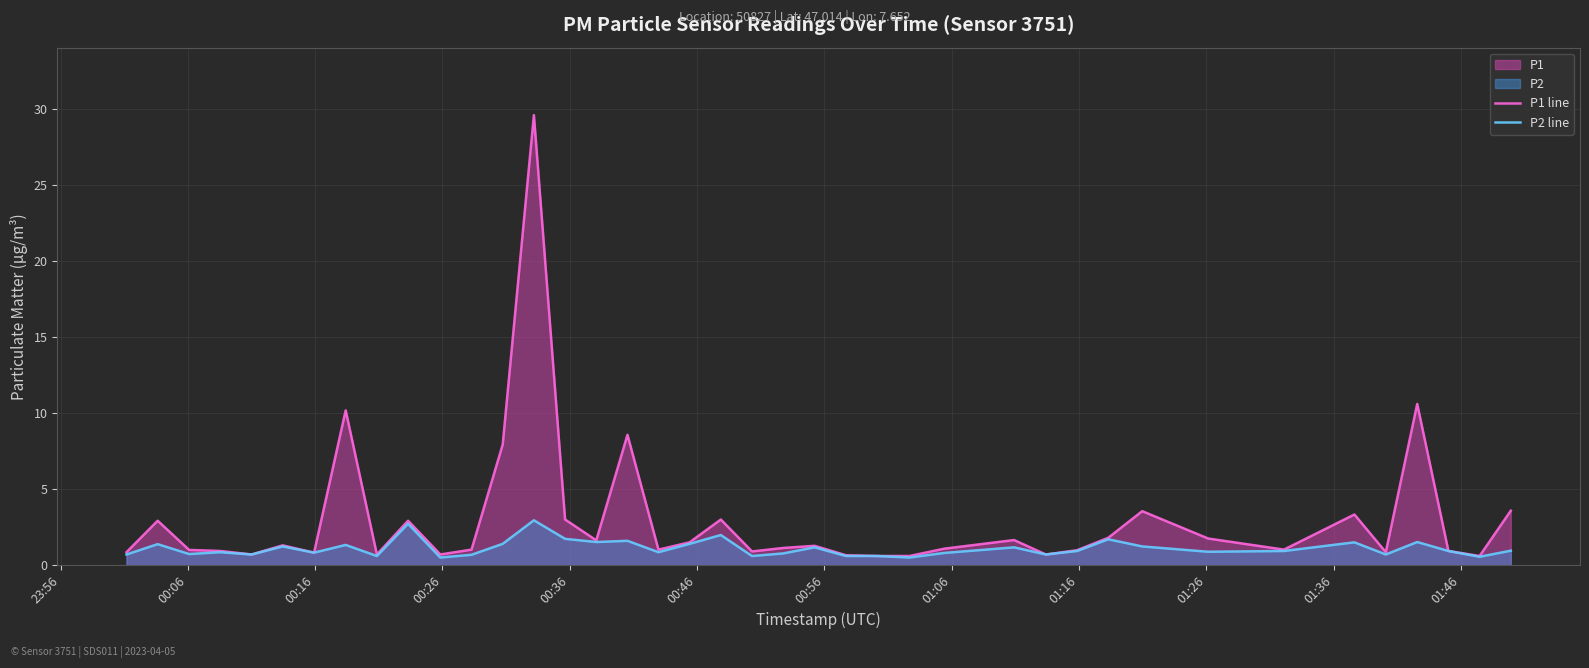

List the series in order of their peak value, highest first.

P1 line, P2 line